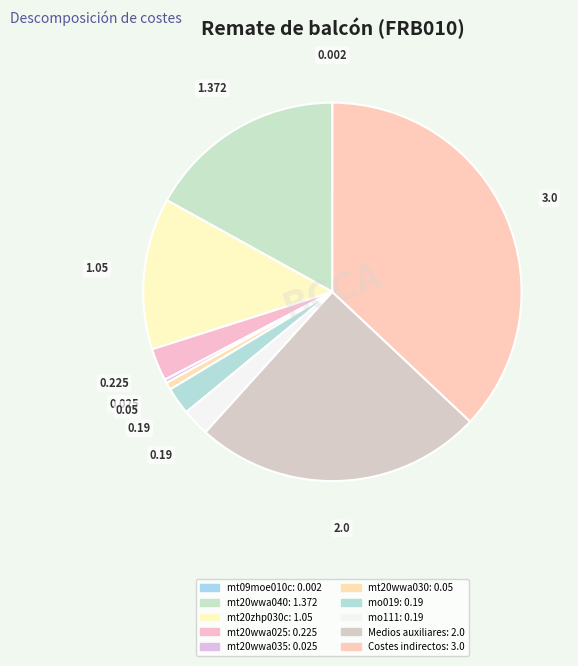

Rank the categories by value from lowest to highest.

mt09moe010c, mt20wwa035, mt20wwa030, mo019, mo111, mt20wwa025, mt20zhp030c, mt20wwa040, Medios auxiliares, Costes indirectos